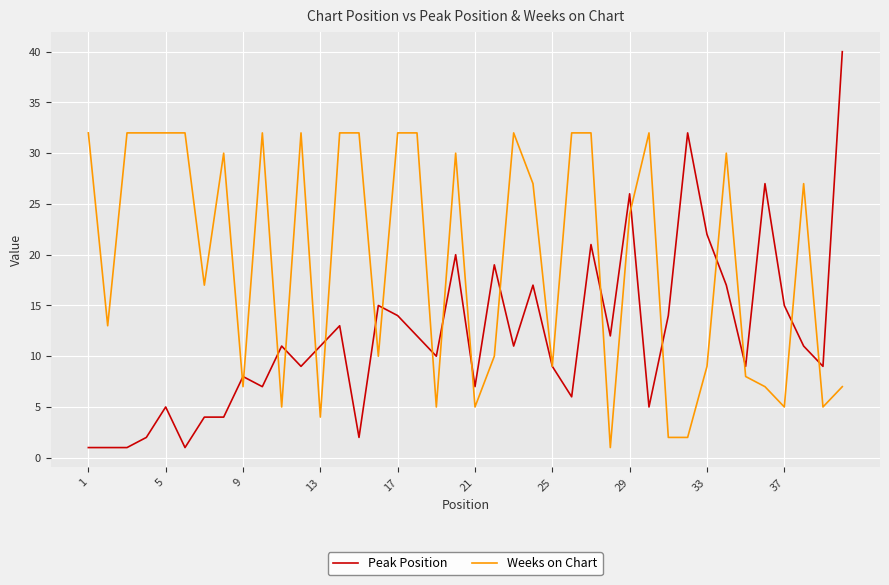

Which series has the largest total across all categories?

Weeks on Chart